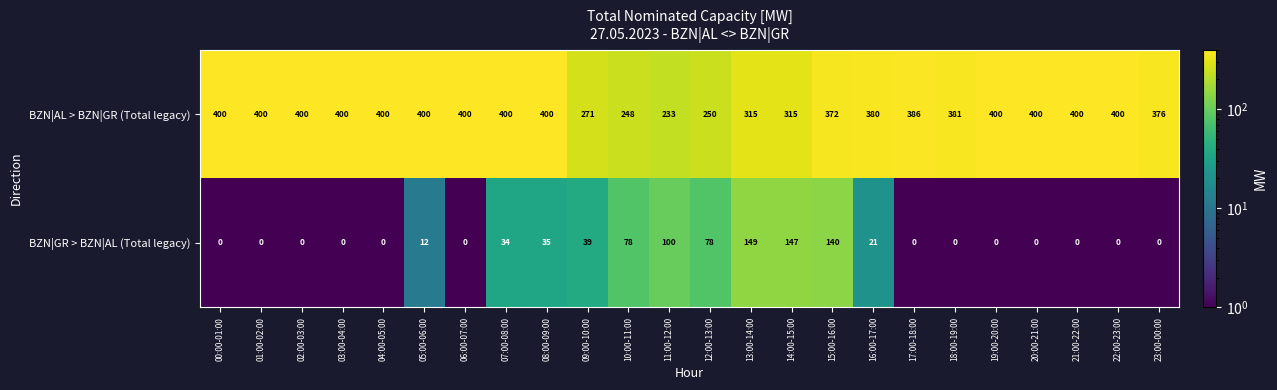

How many positive values does the BZN|GR > BZN|AL (Total legacy) series have?

11